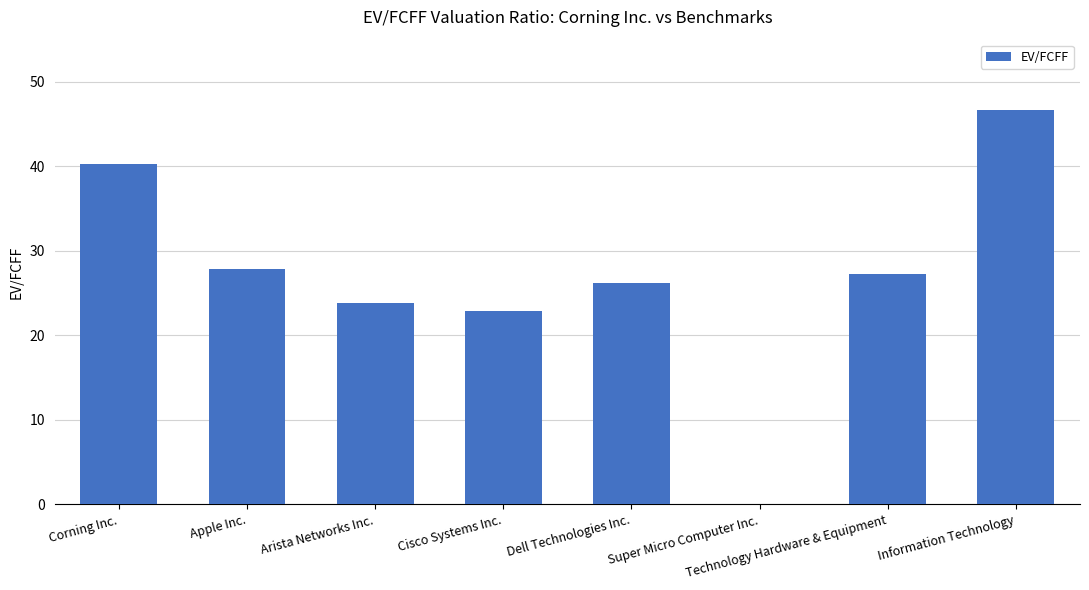

Between Arista Networks Inc. and Technology Hardware & Equipment, which is larger?

Technology Hardware & Equipment